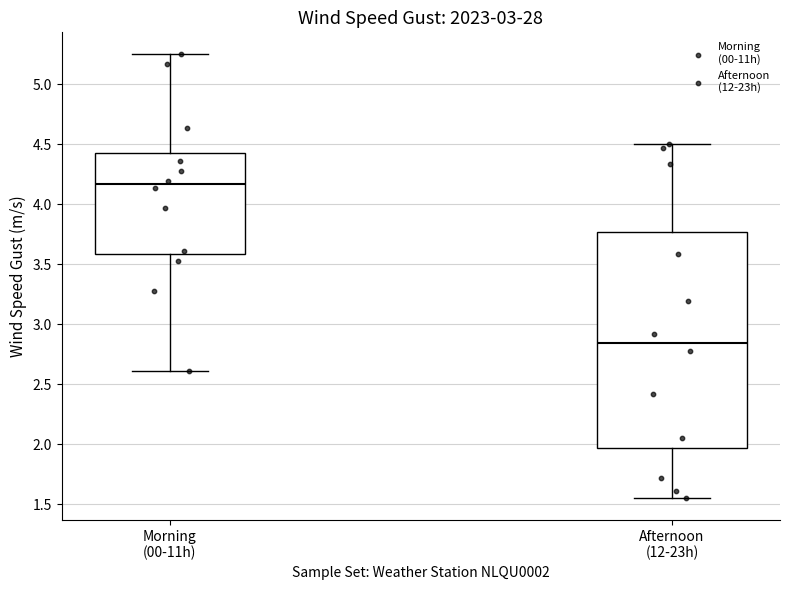

Where does the upper whisker of the box for Morning (00-11h) end on the y-axis? The values are not printed on the chart, so give them approximately, as read against the axis.

5.25